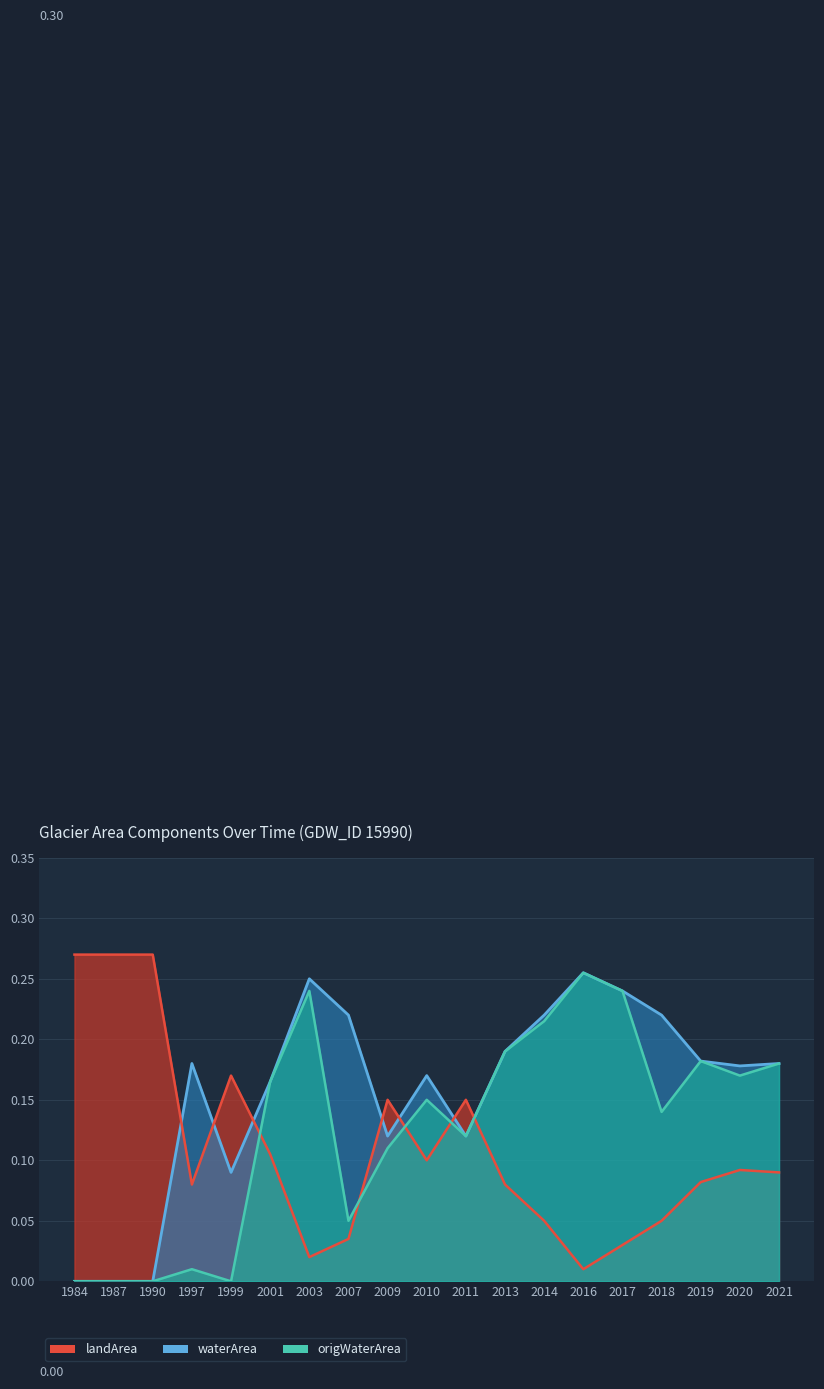

Where is the first local maximum for origWaterArea?

1997